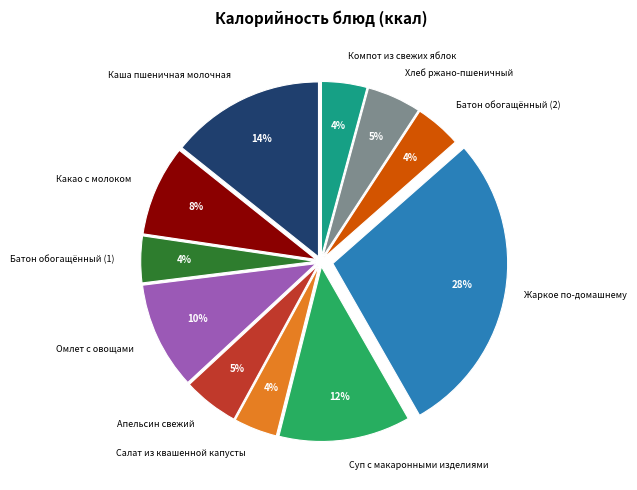

Is there a majority slice in this chart?

No